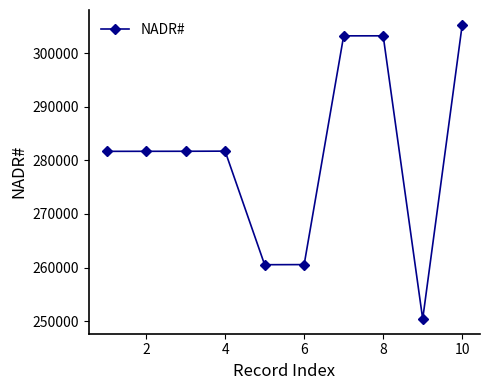

True or false: the data has more than 1 interior local peaks.

True